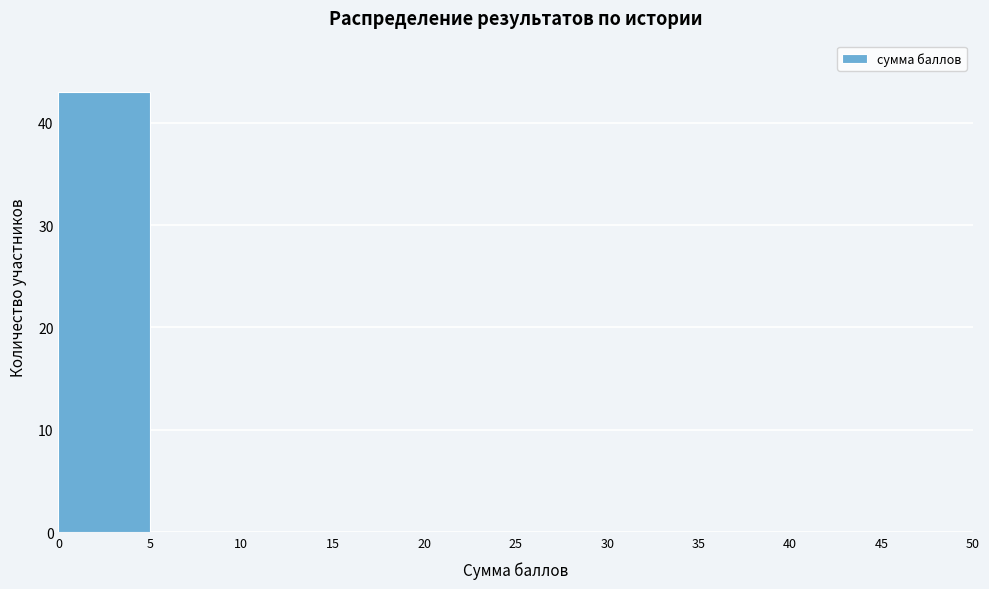

Reading left to right, list every bar in this chart as the range it spans on the x-axis followed by its height. The values are not printed on the chart, so give them approximately, as read against the axis.

0 to 5: 43
5 to 10: 0
10 to 15: 0
15 to 20: 0
20 to 25: 0
25 to 30: 0
30 to 35: 0
35 to 40: 0
40 to 45: 0
45 to 50: 0